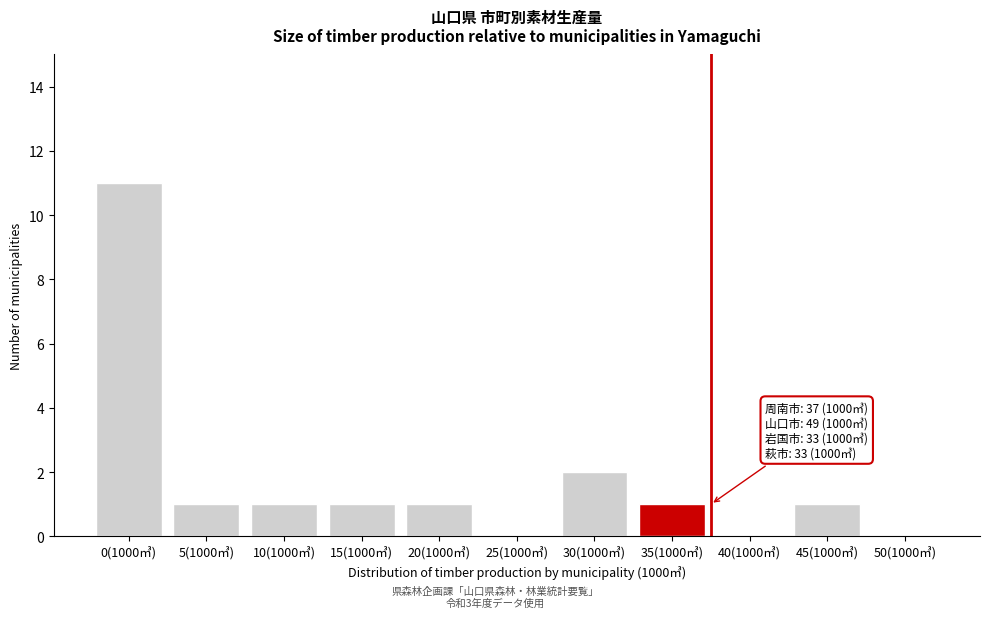

Reading left to right, what are all the values shown in this chart?

0(1000㎥)=11	5(1000㎥)=1	10(1000㎥)=1	15(1000㎥)=1	20(1000㎥)=1	25(1000㎥)=0	30(1000㎥)=2	35(1000㎥)=1	40(1000㎥)=0	45(1000㎥)=1	50(1000㎥)=0